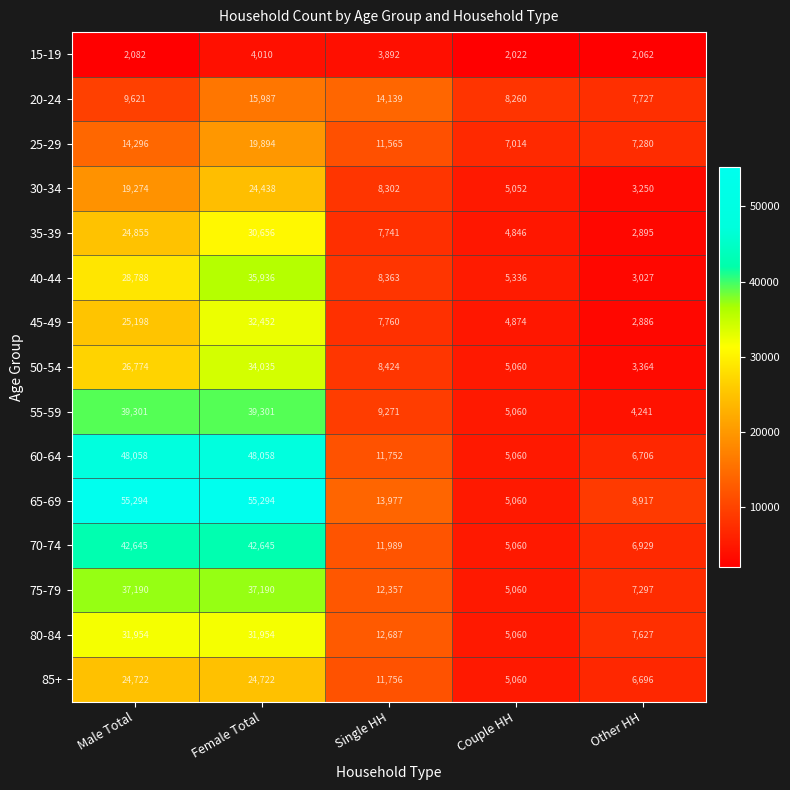

Which series has the widest spread of values?

65-69